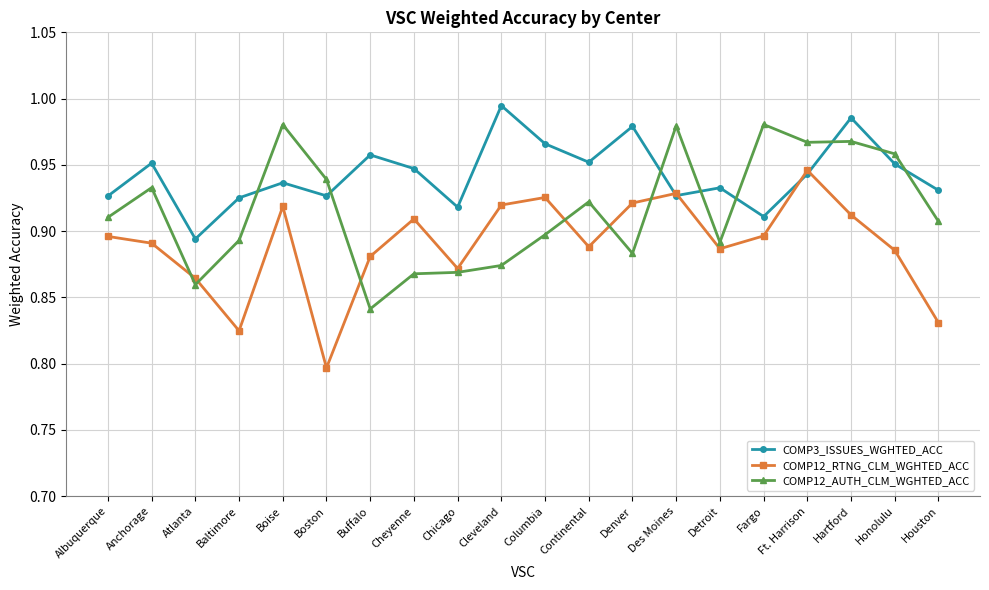

After their last crossing, which series has the higher values: COMP12_RTNG_CLM_WGHTED_ACC or COMP3_ISSUES_WGHTED_ACC?

COMP3_ISSUES_WGHTED_ACC